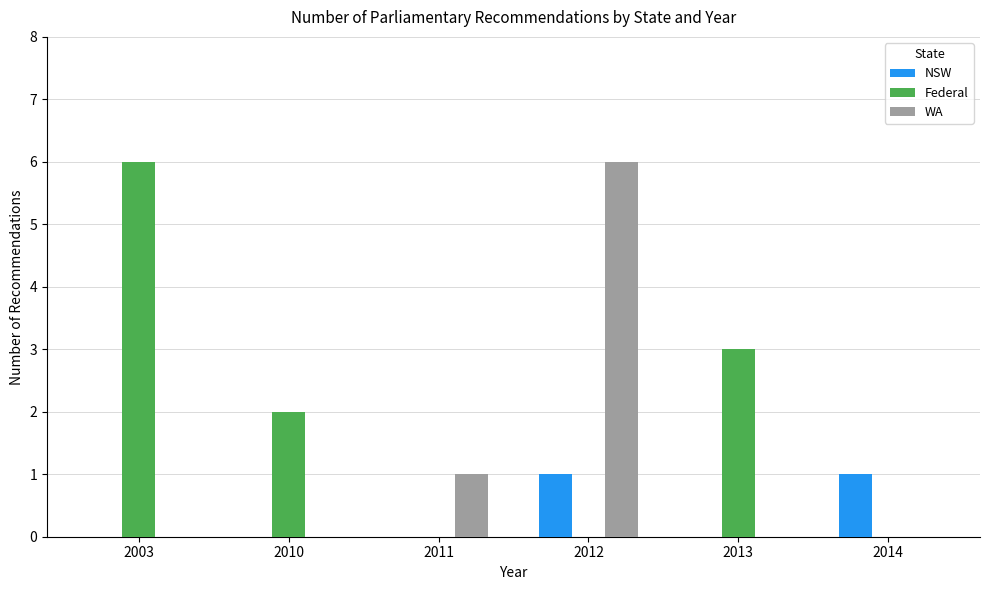

How many series are shown in this chart?

3